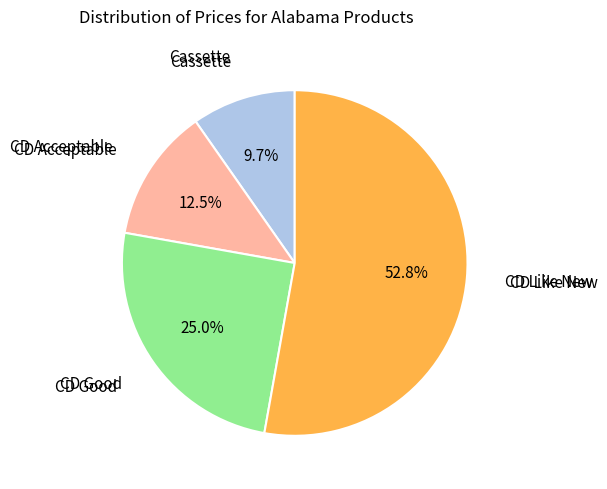

Is there a majority slice in this chart?

Yes